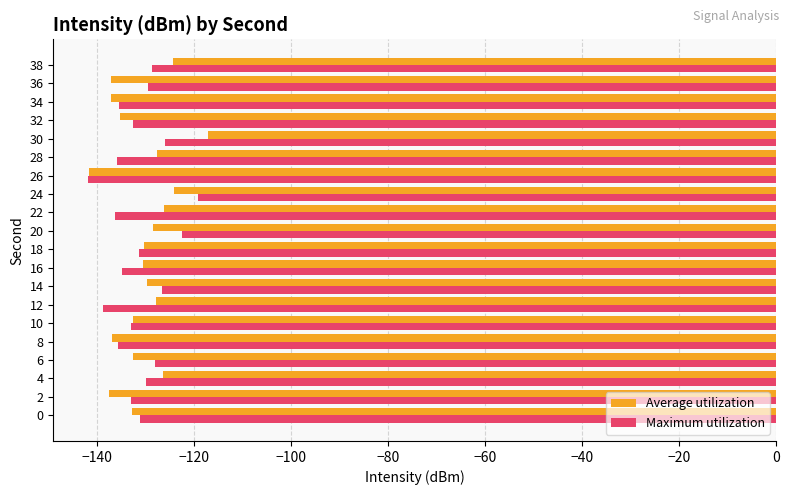

What are all the series names shown in the legend?

Average utilization, Maximum utilization